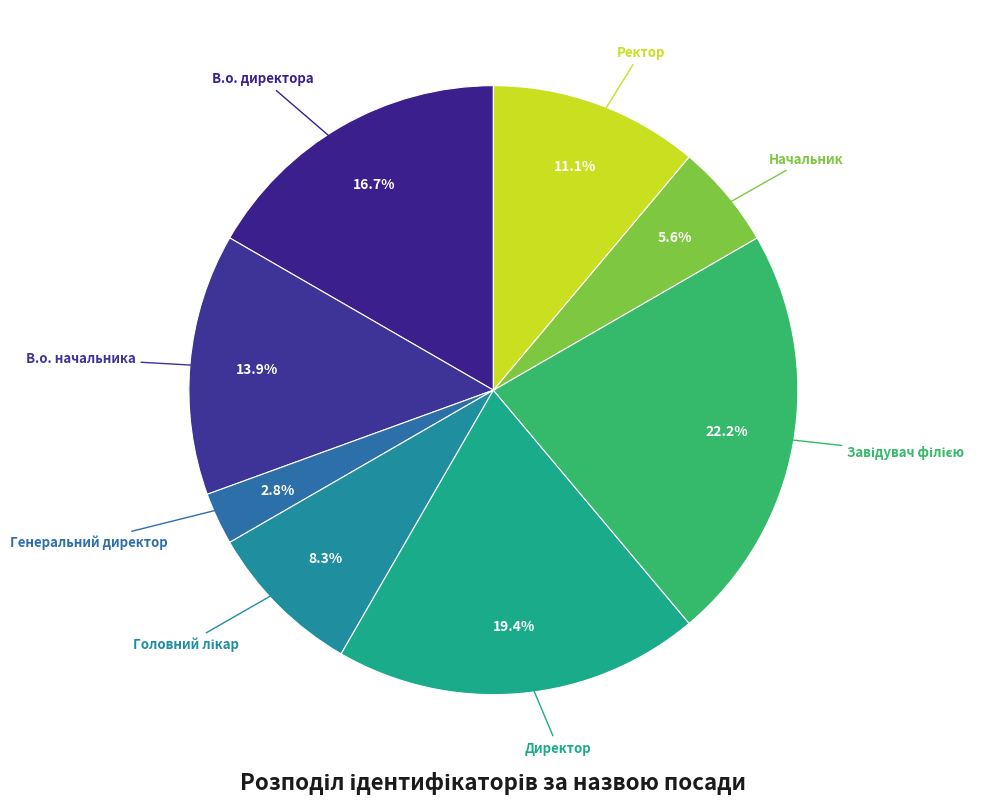

Count the number of slices in the pie.

8